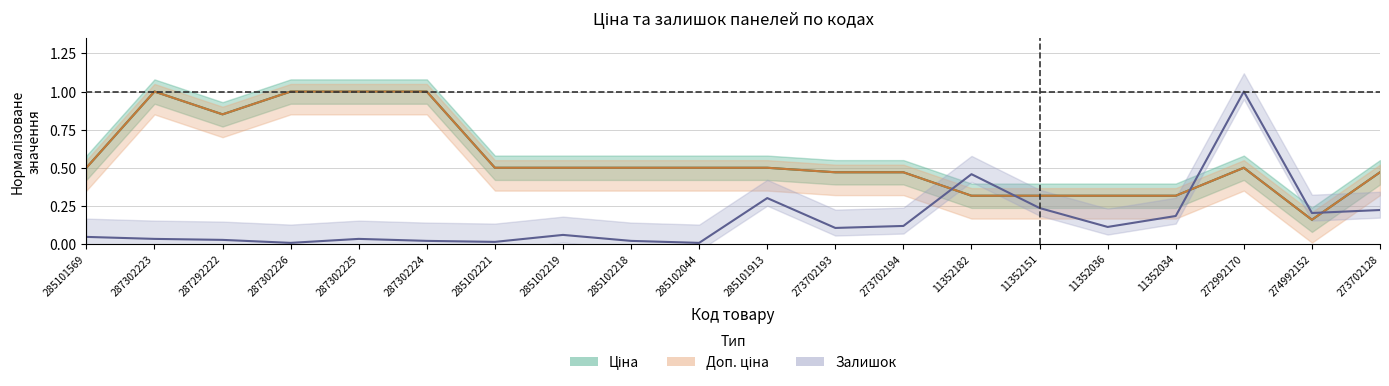

Is this an area chart (filled region under the line)?

No